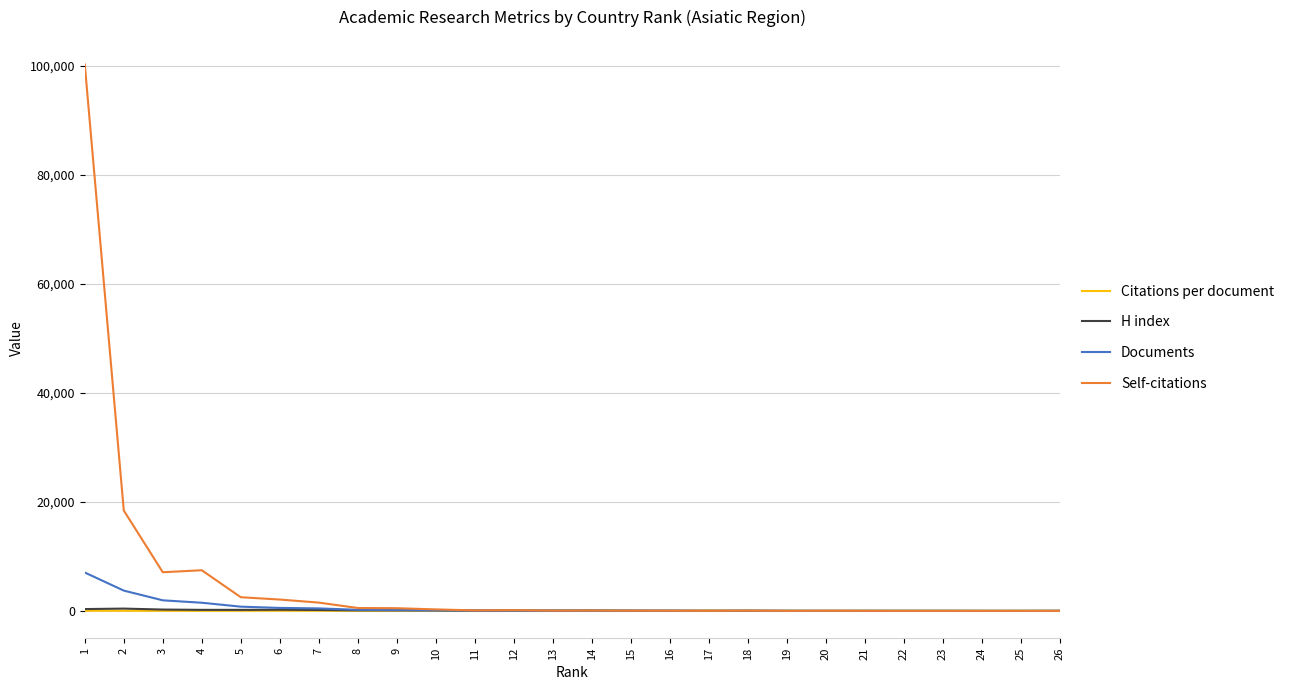

After their last crossing, which series has the higher values: H index or Citations per document?

H index